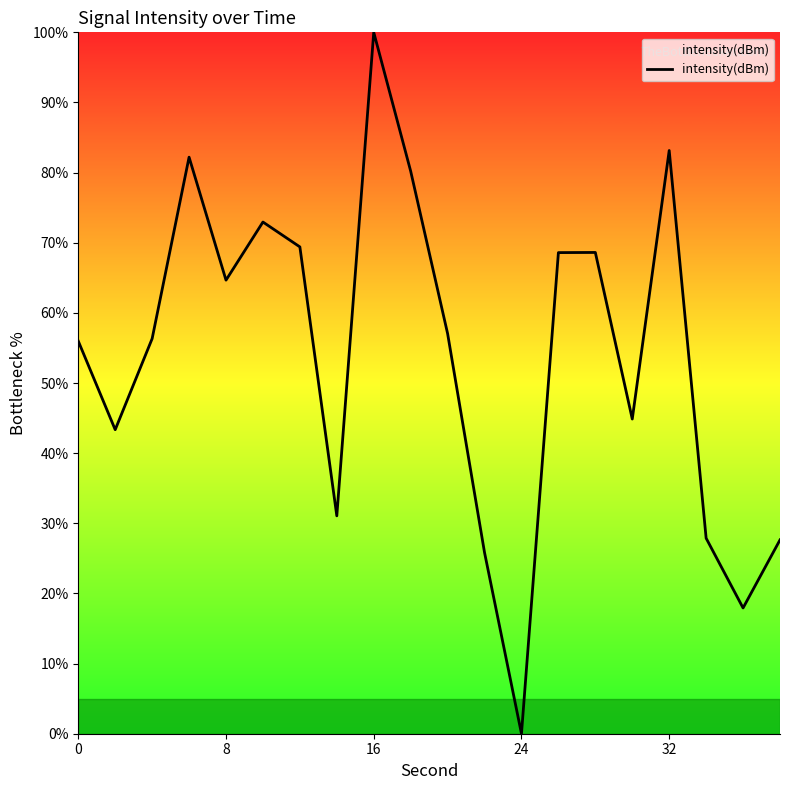

How many interior local peaks (higher than both neighbors) does the data have?

5